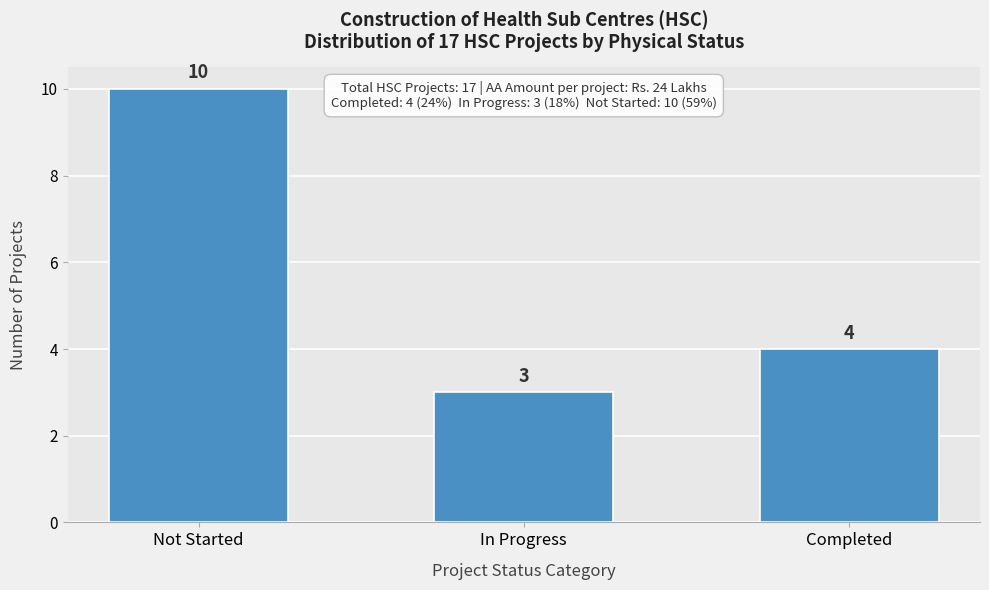

Reading left to right, list all the values displayed in this chart.

10	3	4